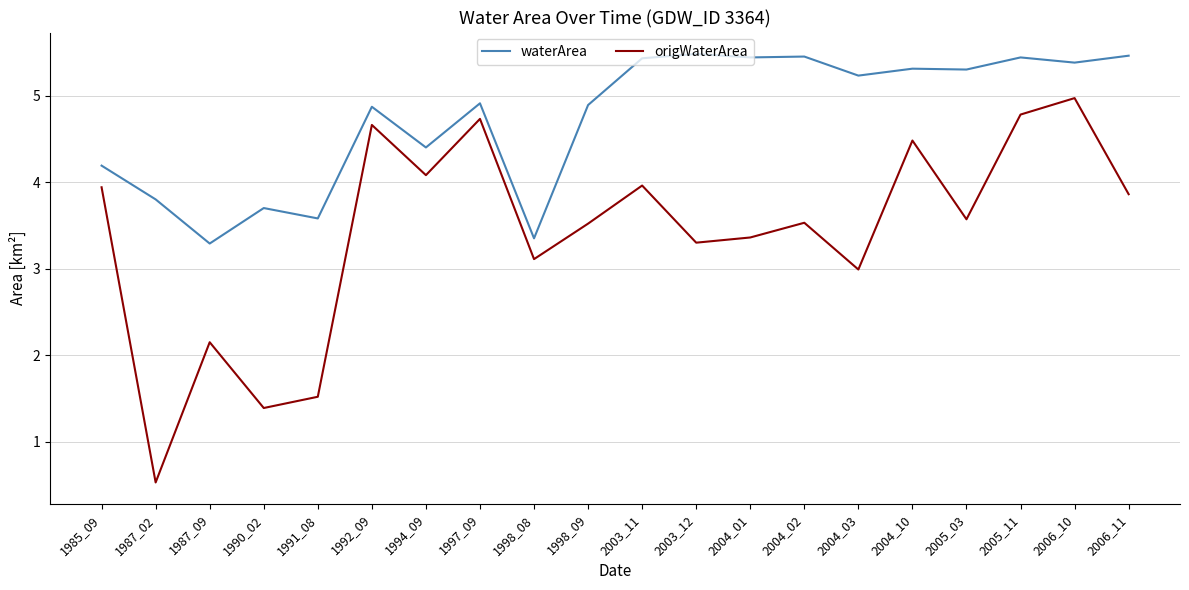

Which series has the largest total across all categories?

waterArea